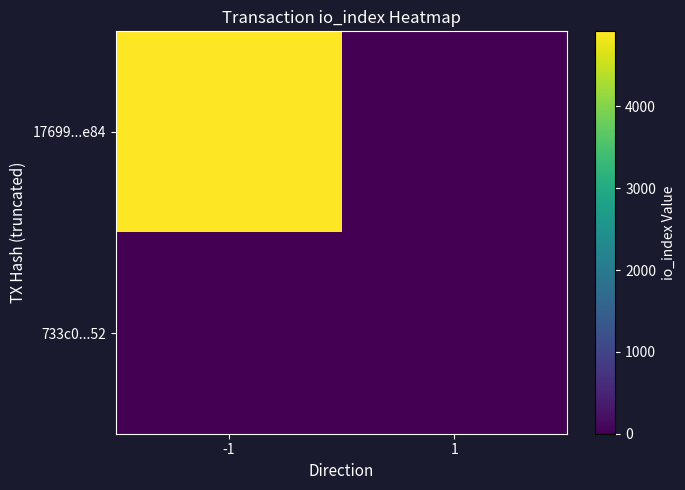

Between 1 and -1, which is larger?

-1